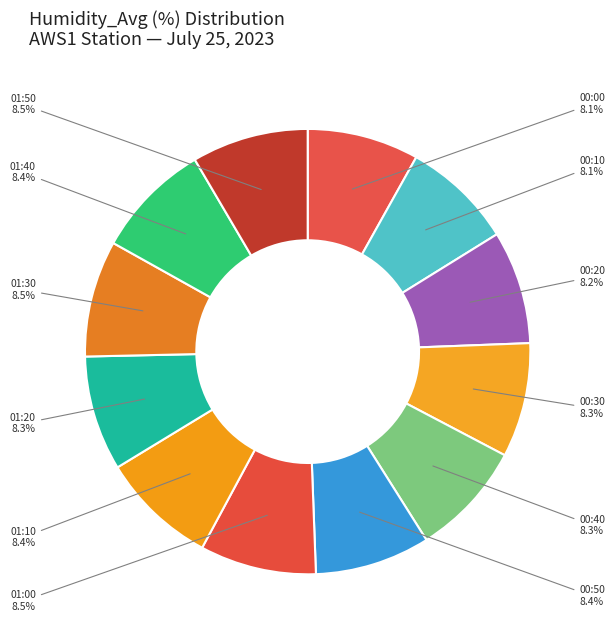

To the nearest percent, what portion does 01:10 represent?

8%